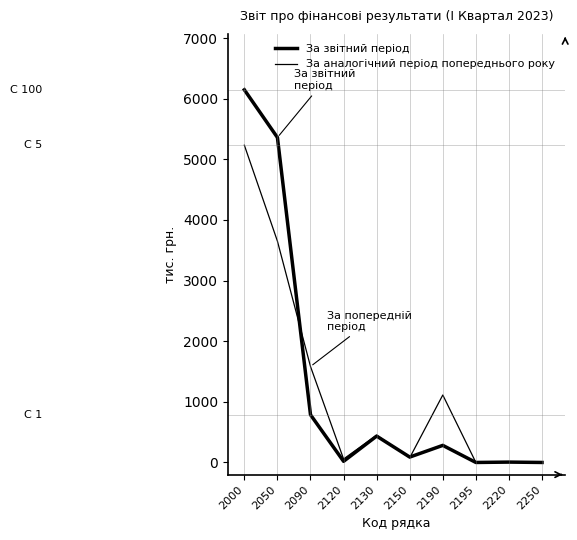

What is the spread (max minus min) of values at 2120?

38